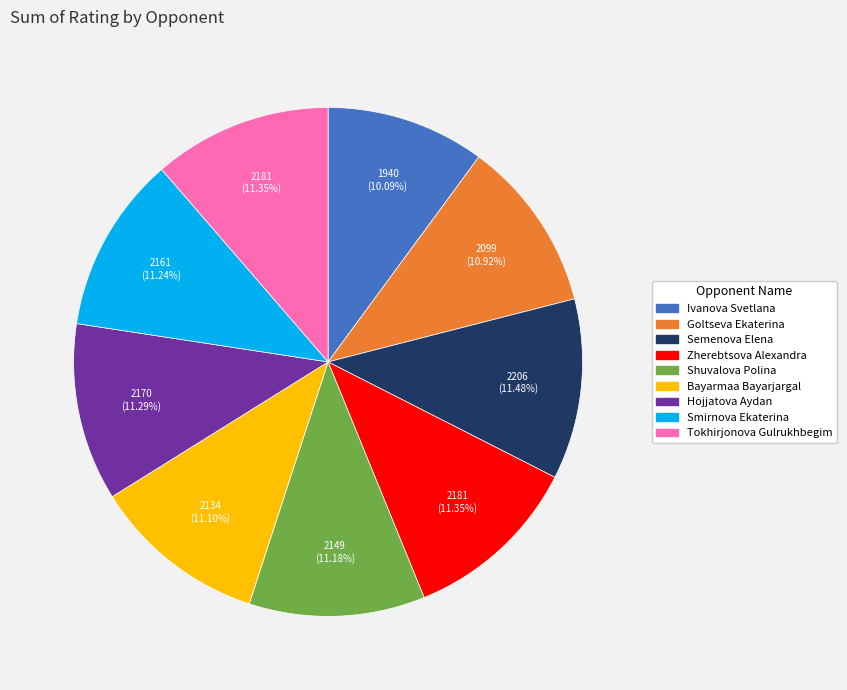

What is the ratio of the value at Goltseva Ekaterina to the value at Semenova Elena?

1.0